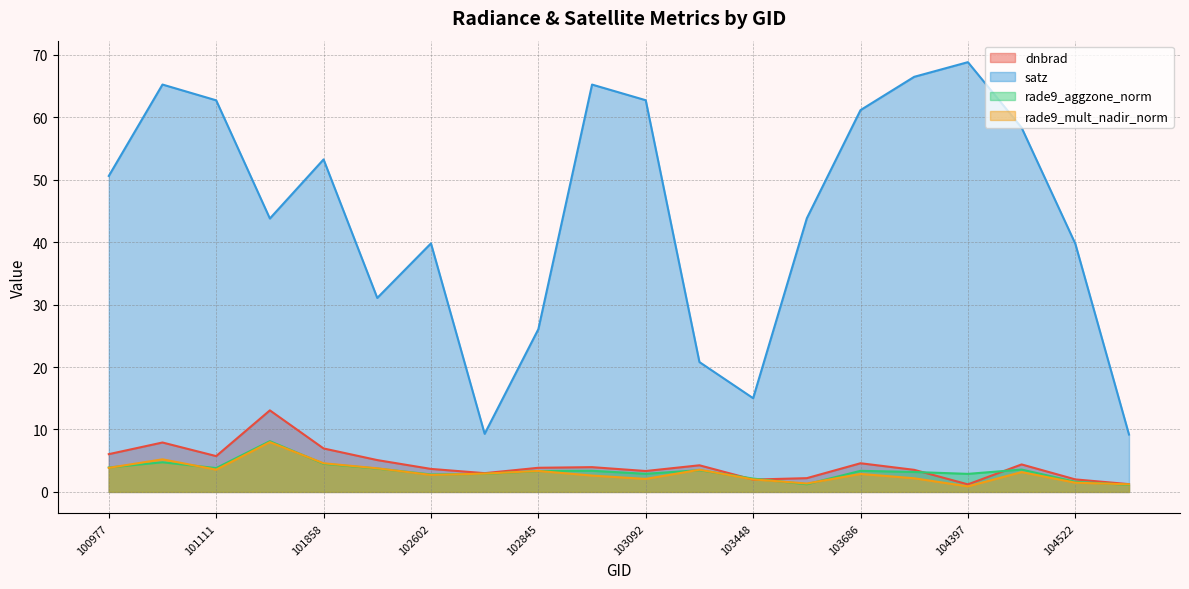

In rade9_mult_nadir_norm, how many points are lower than both neighbors (excluding endpoints)?

5